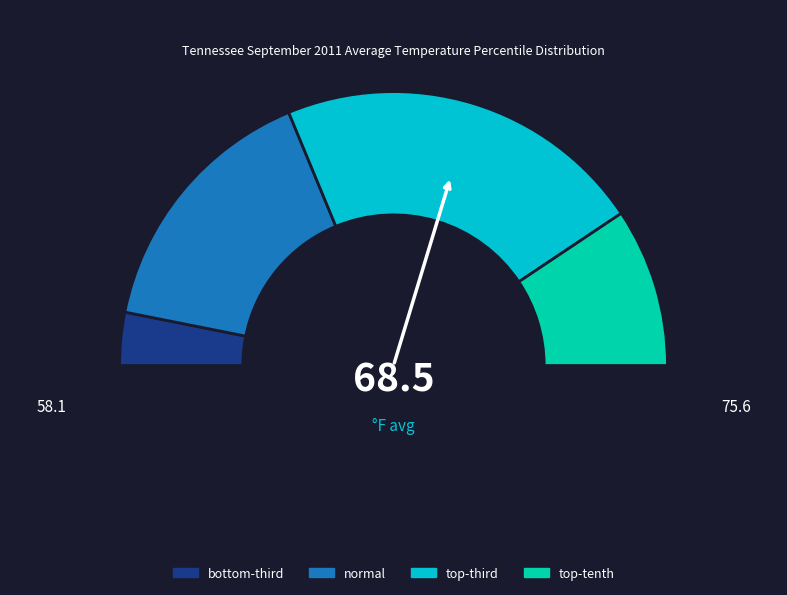

Is there a majority slice in this chart?

No